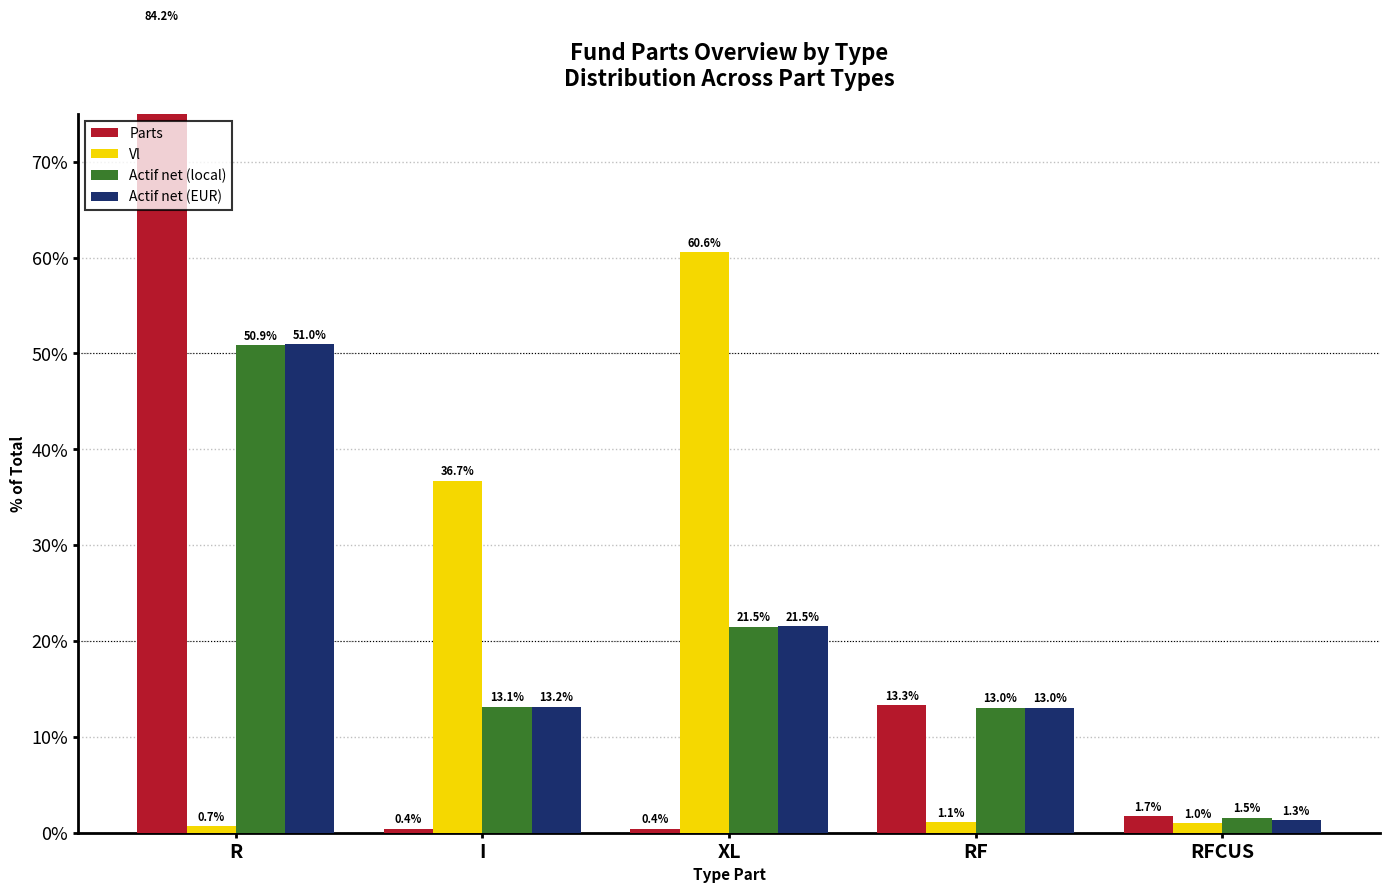

What position from the right is XL?

3